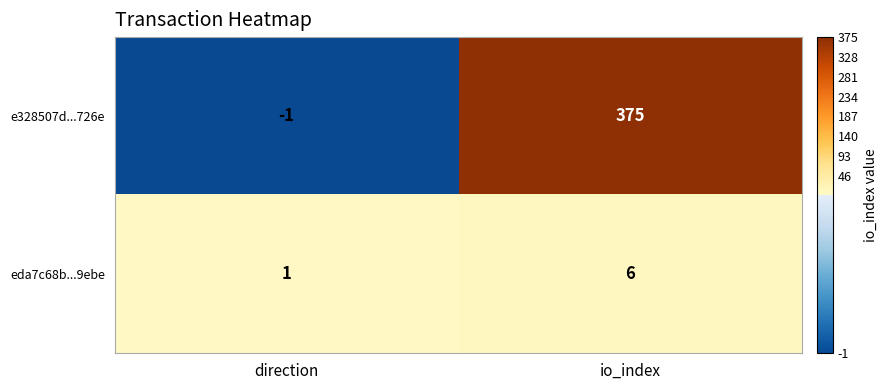

What is the spread (max minus min) of values at direction?

2